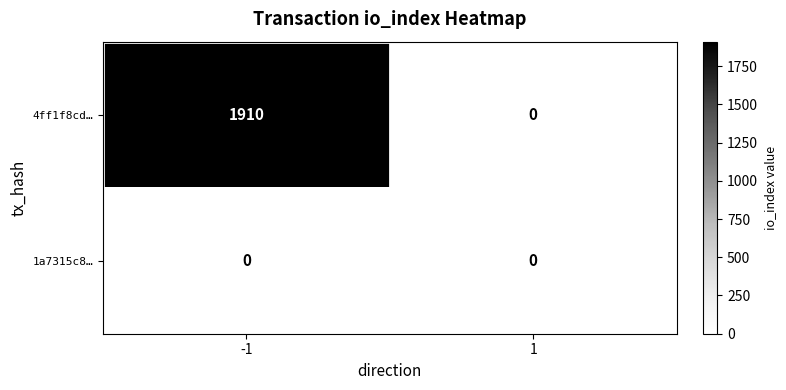

Reading right to left, what are all the values shown in this chart?

4ff1f8cd…: 0	1910
1a7315c8…: 0	0